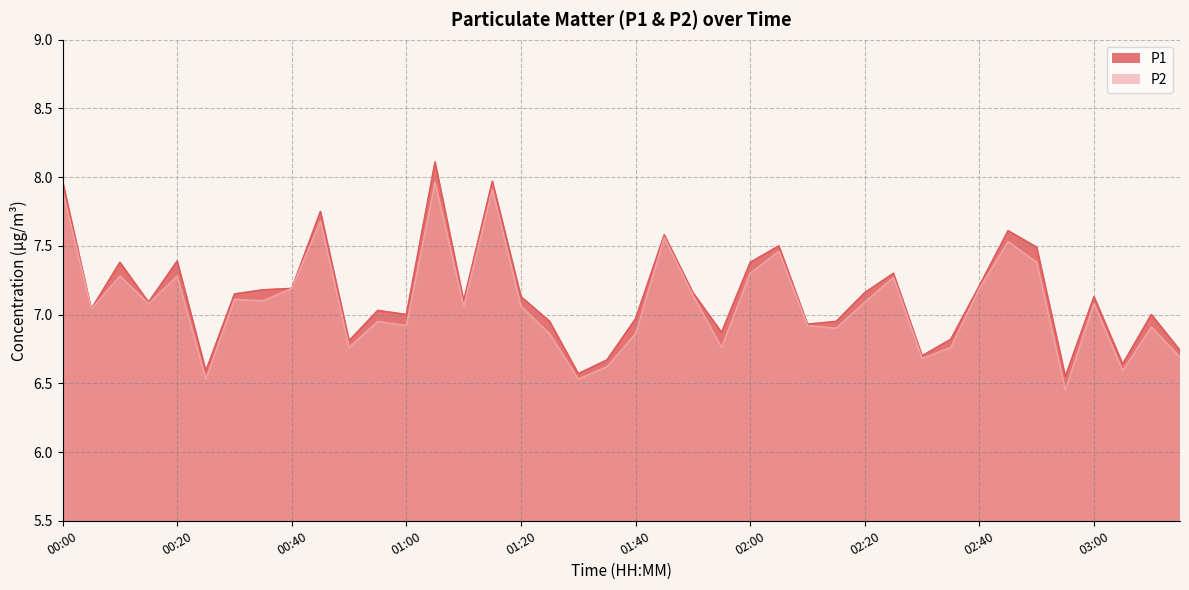

Reading right to left, extract all data points from this chart.

P1: 6.7	7.0	6.6	7.1	6.5	7.5	7.6	7.2	6.8	6.7	7.3	7.2	7.0	6.9	7.5	7.4	6.9	7.2	7.6	7.0	6.7	6.6	7.0	7.1	8.0	7.1	8.1	7.0	7.0	6.8	7.8	7.2	7.2	7.2	6.6	7.4	7.1	7.4	7.0	8.0
P2: 6.7	6.9	6.6	7.1	6.5	7.4	7.5	7.2	6.8	6.7	7.3	7.1	6.9	6.9	7.5	7.3	6.8	7.1	7.6	6.9	6.6	6.5	6.9	7.1	7.9	7.1	8.0	6.9	7.0	6.8	7.7	7.2	7.1	7.1	6.5	7.3	7.1	7.3	7.0	7.9